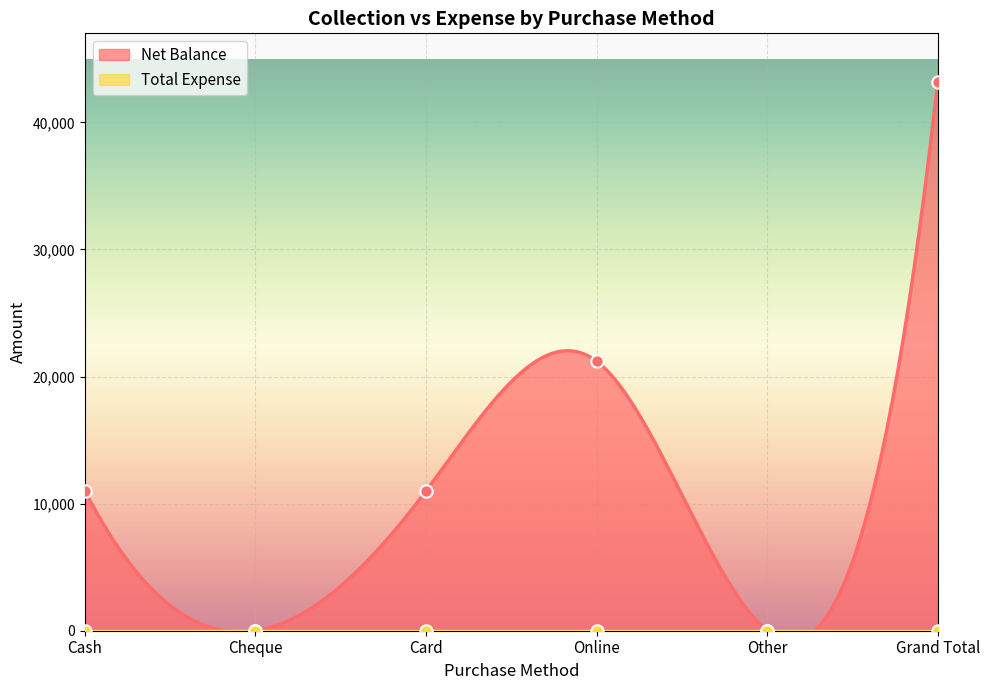

What is the change in value from Cash to Grand Total?

+32200